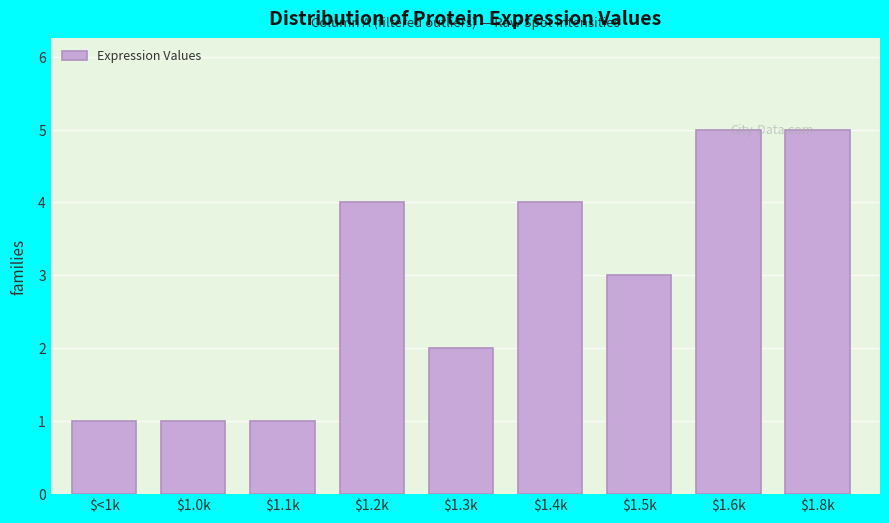

Reading left to right, extract all data points from this chart.

1	1	1	4	2	4	3	5	5